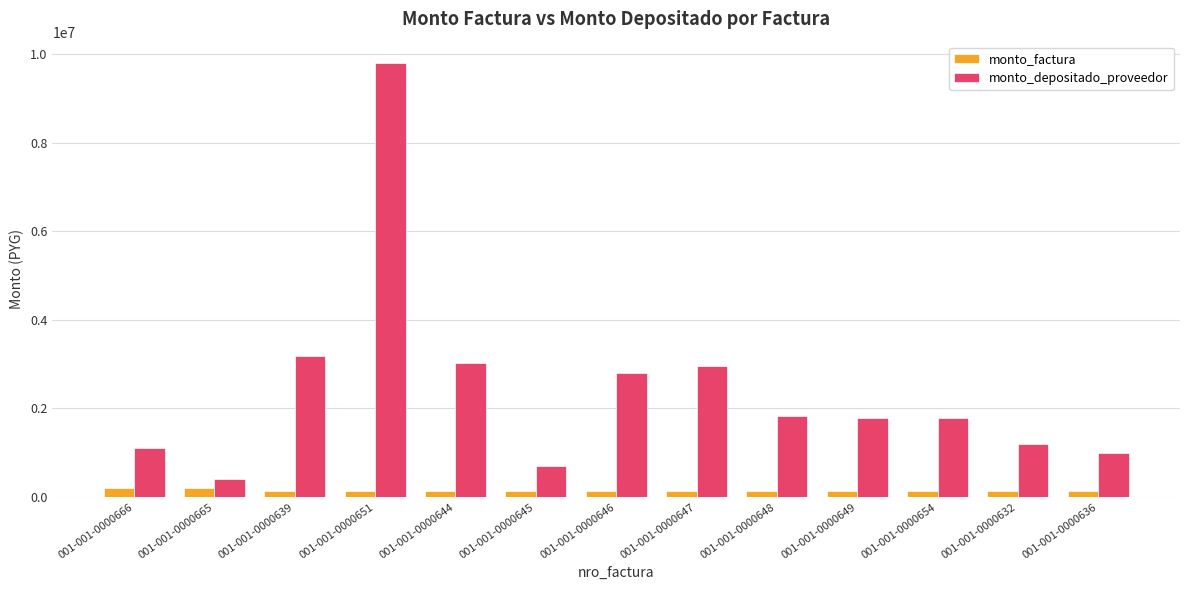

Rank the series by their maximum value, from lowest to highest.

monto_factura, monto_depositado_proveedor